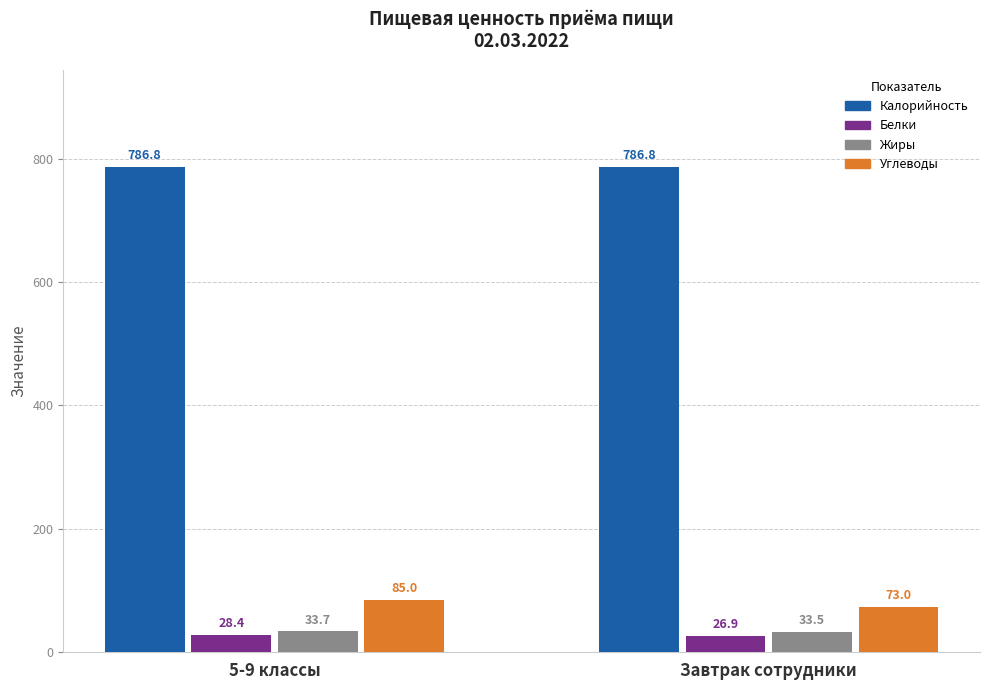

Between 5-9 классы and Завтрак сотрудники, which series saw the biggest shift?

Углеводы